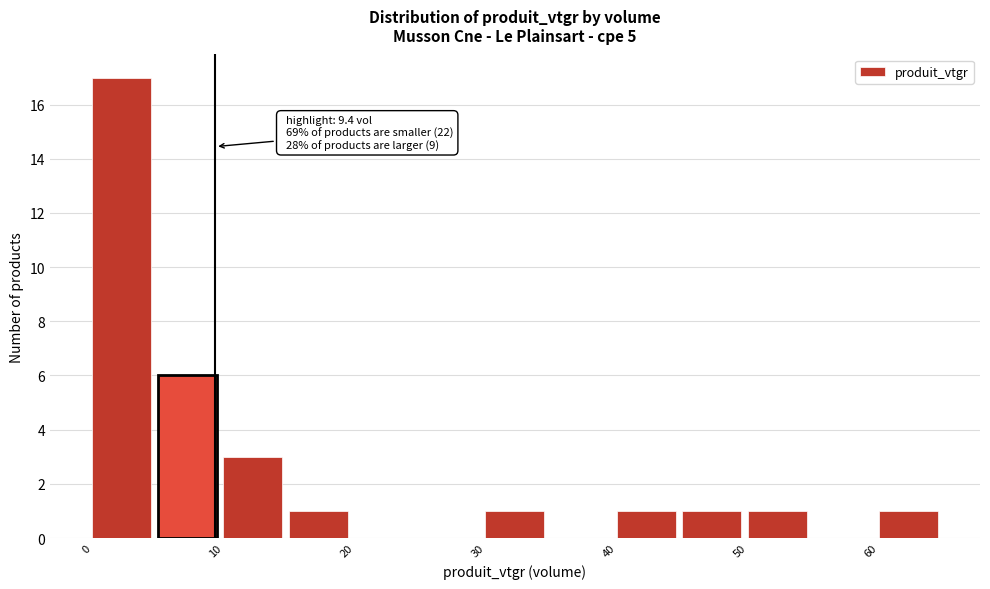

Which range on the x-axis has the tallest bar?

0 to 5